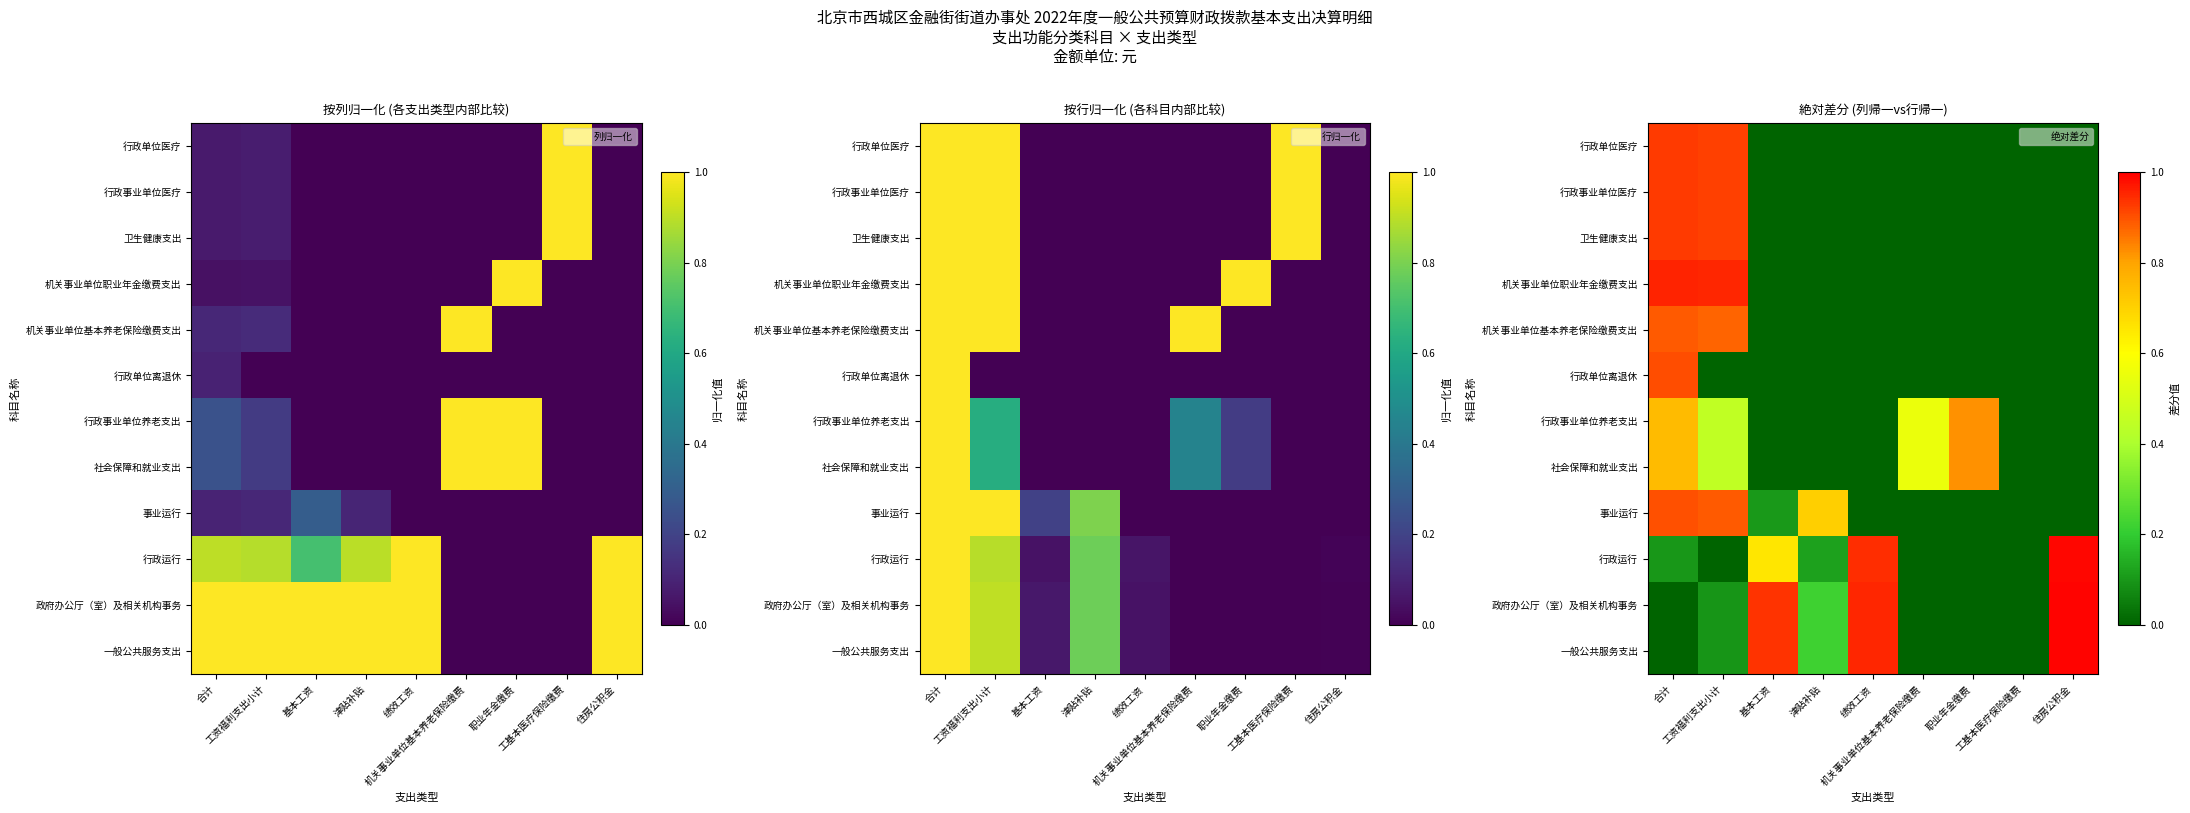

Is it true that 行政单位医疗 equals 0.6 at 住房公积金?

False